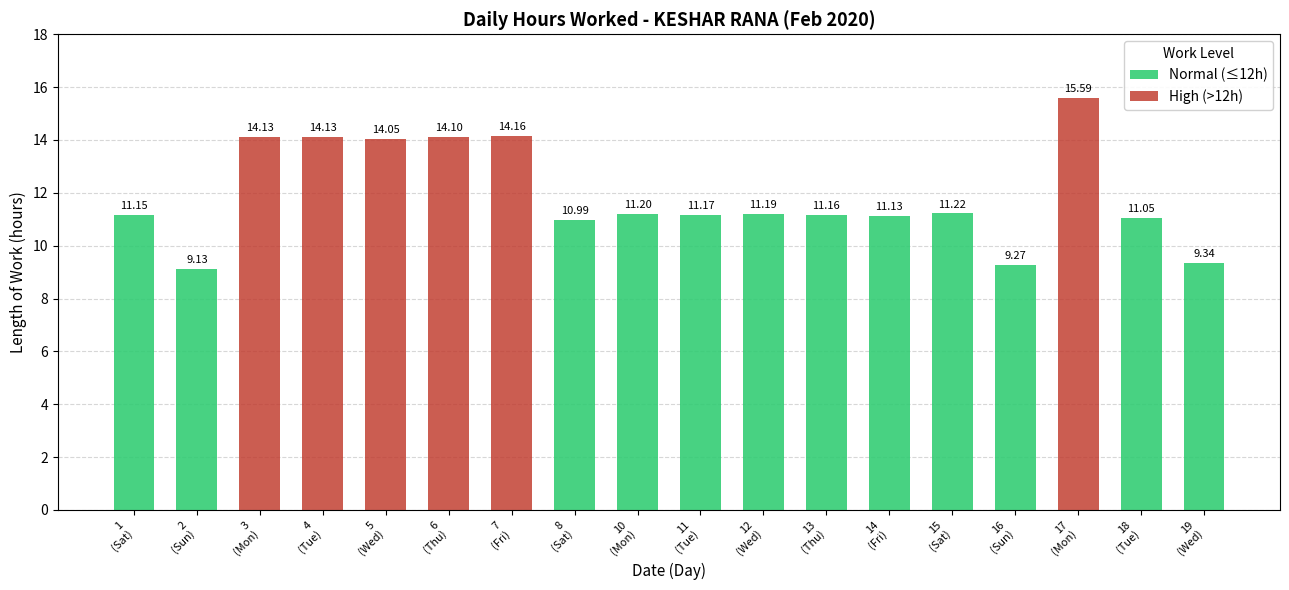

What is the sum of all Normal (≤12h) values?

128.0